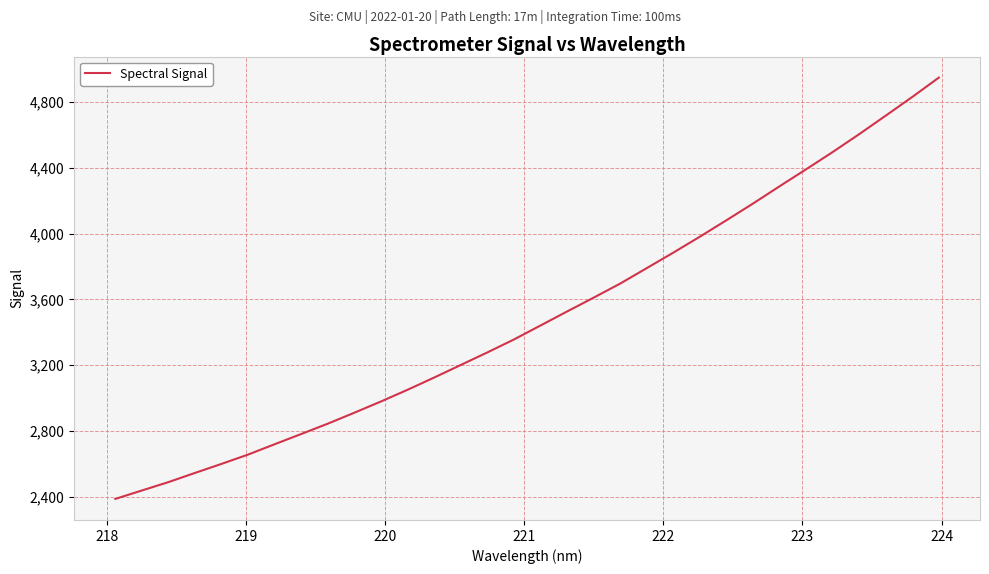

What is the minimum value shown in the chart?

2388.0